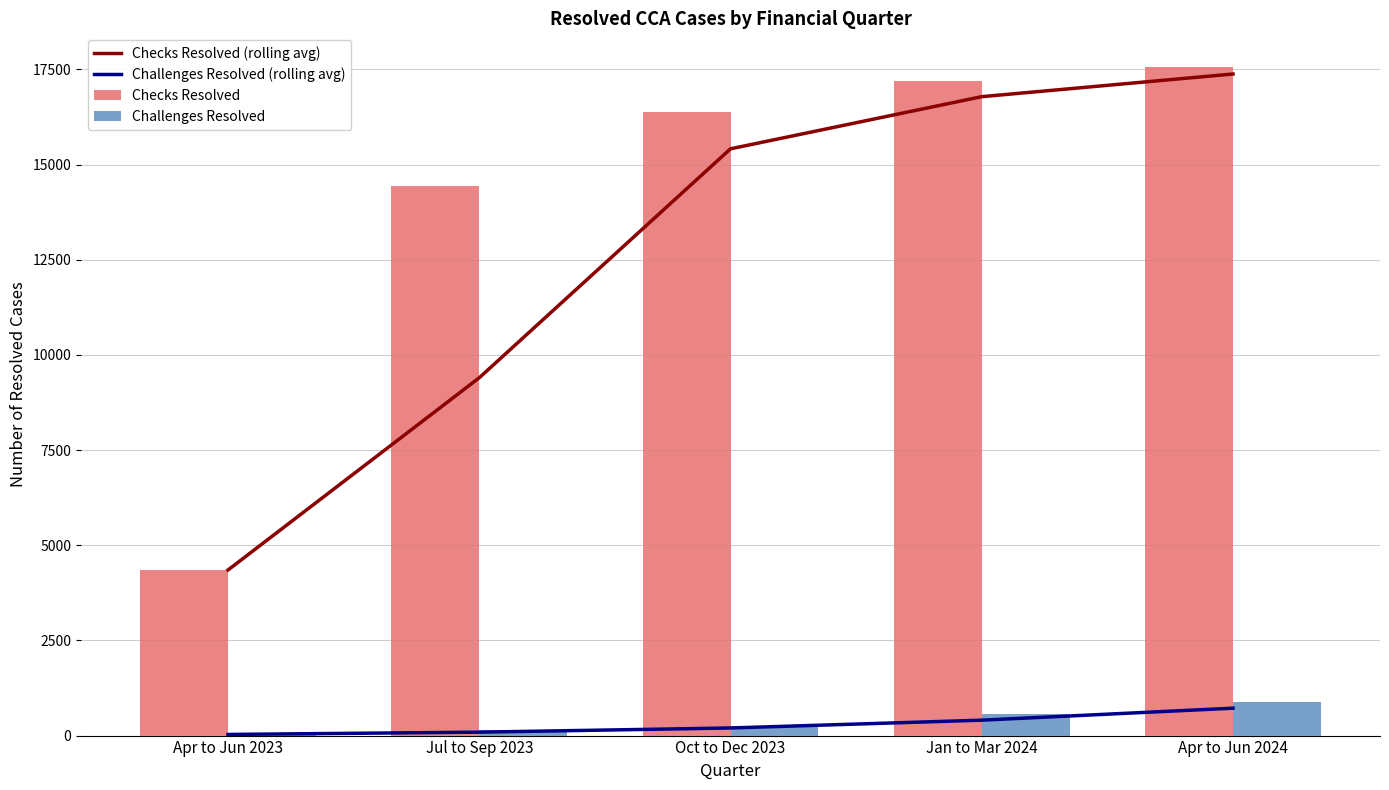

The Challenges Resolved (rolling avg) series shows 90 at Jul to Sep 2023. True or false?

True